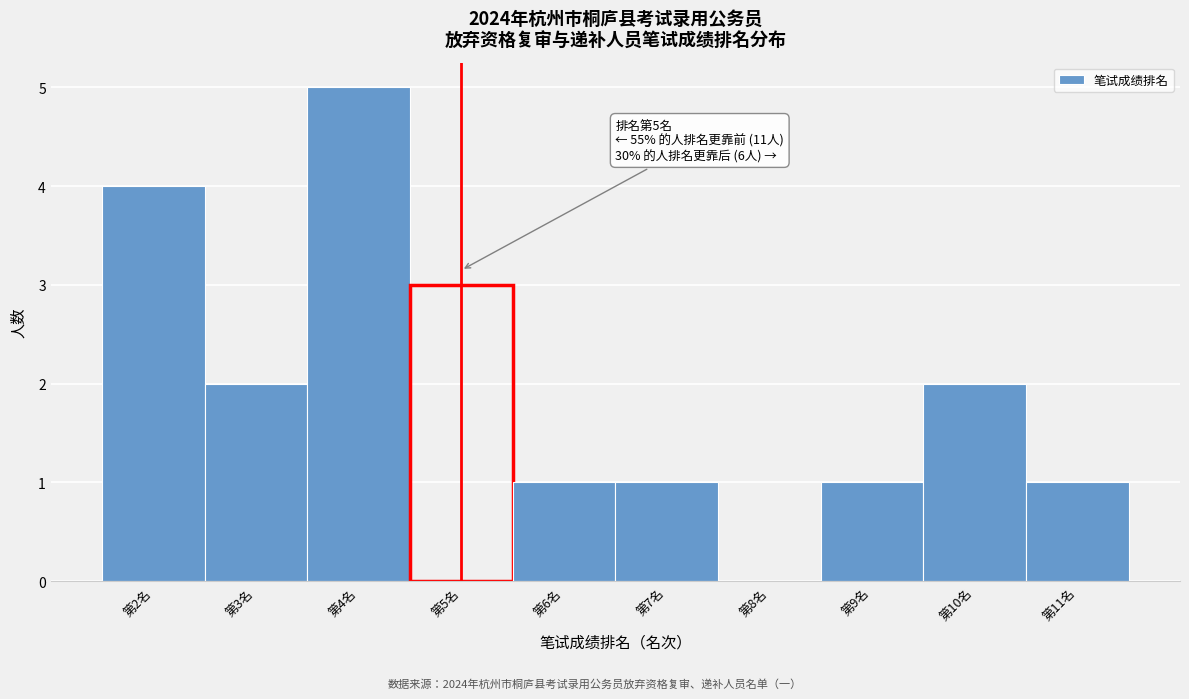

Over which range of the x-axis is the bar tallest?

3.5 to 4.5